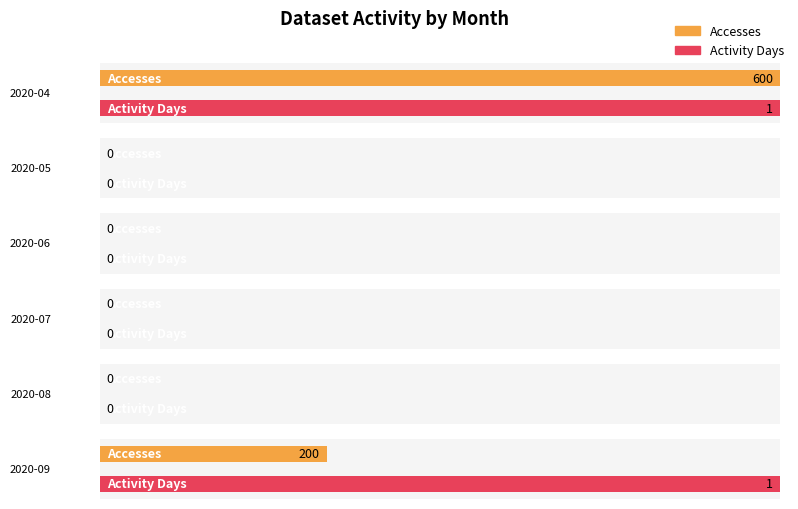

Is it true that Activity Days equals 0 at 2020-07?

True